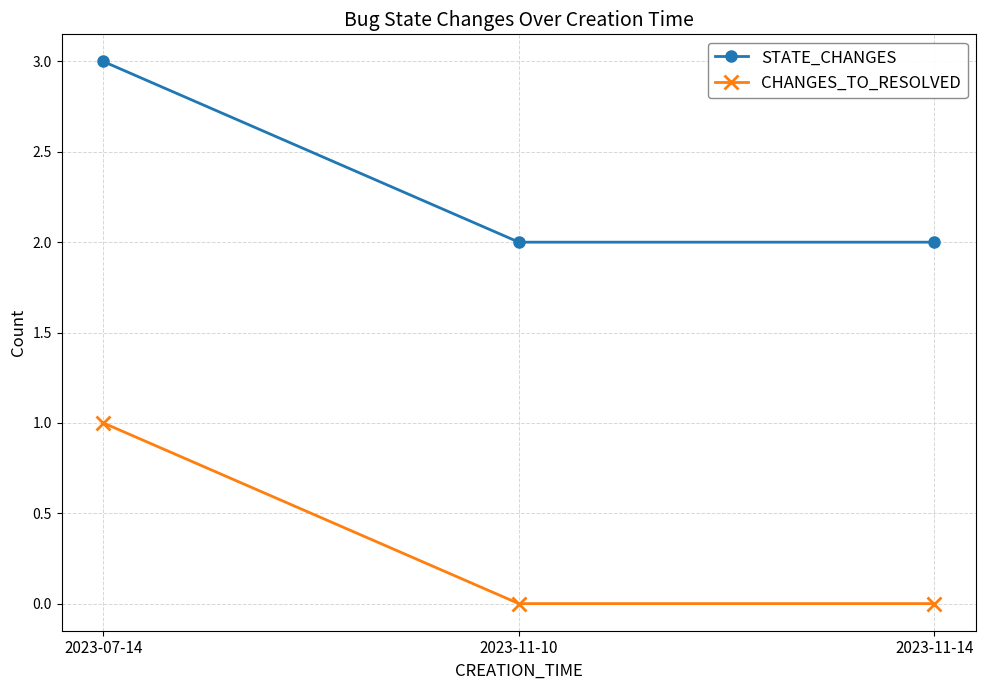

What is the average value of the STATE_CHANGES series?

2